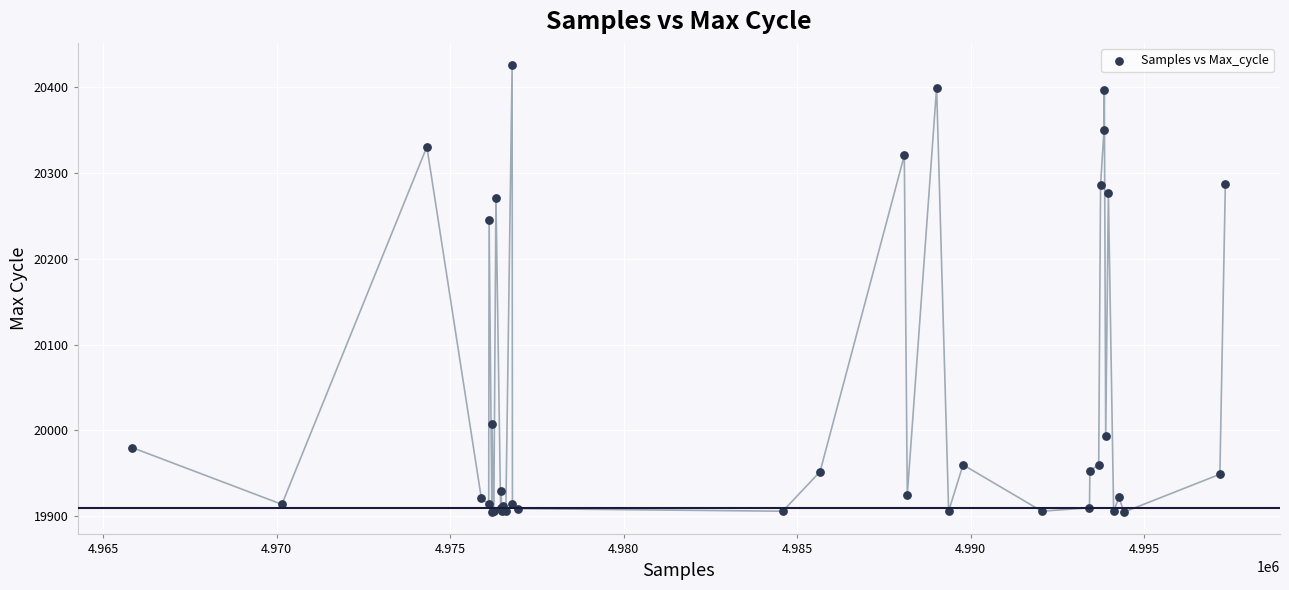

What Y value in the scatter plot is closest to 20165?

20245